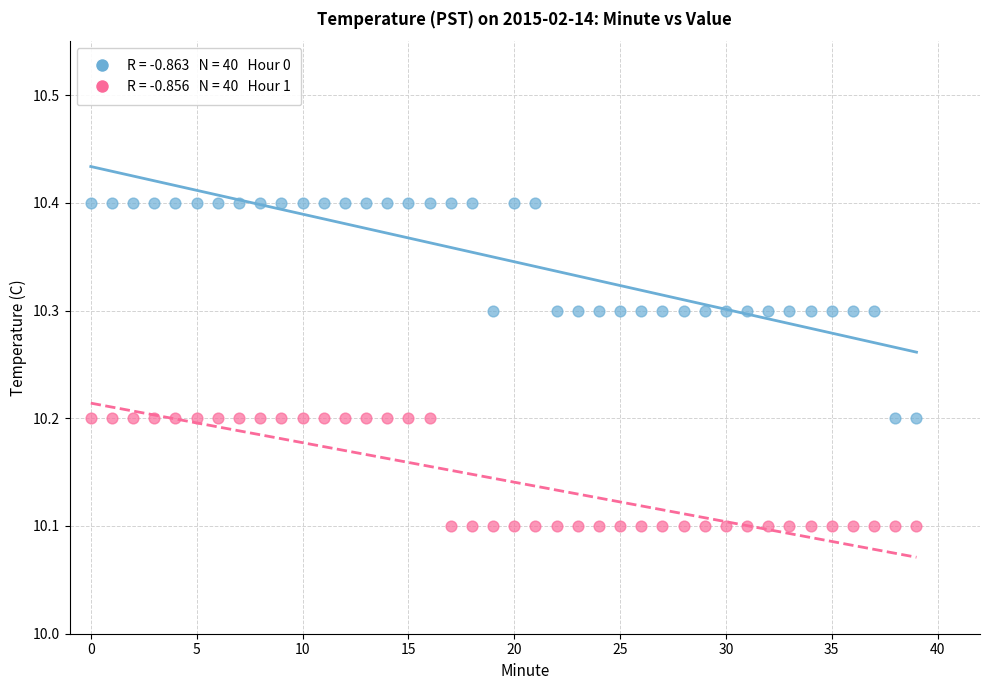

Across all data points, what is the range of Y values (max minus min)?

0.3